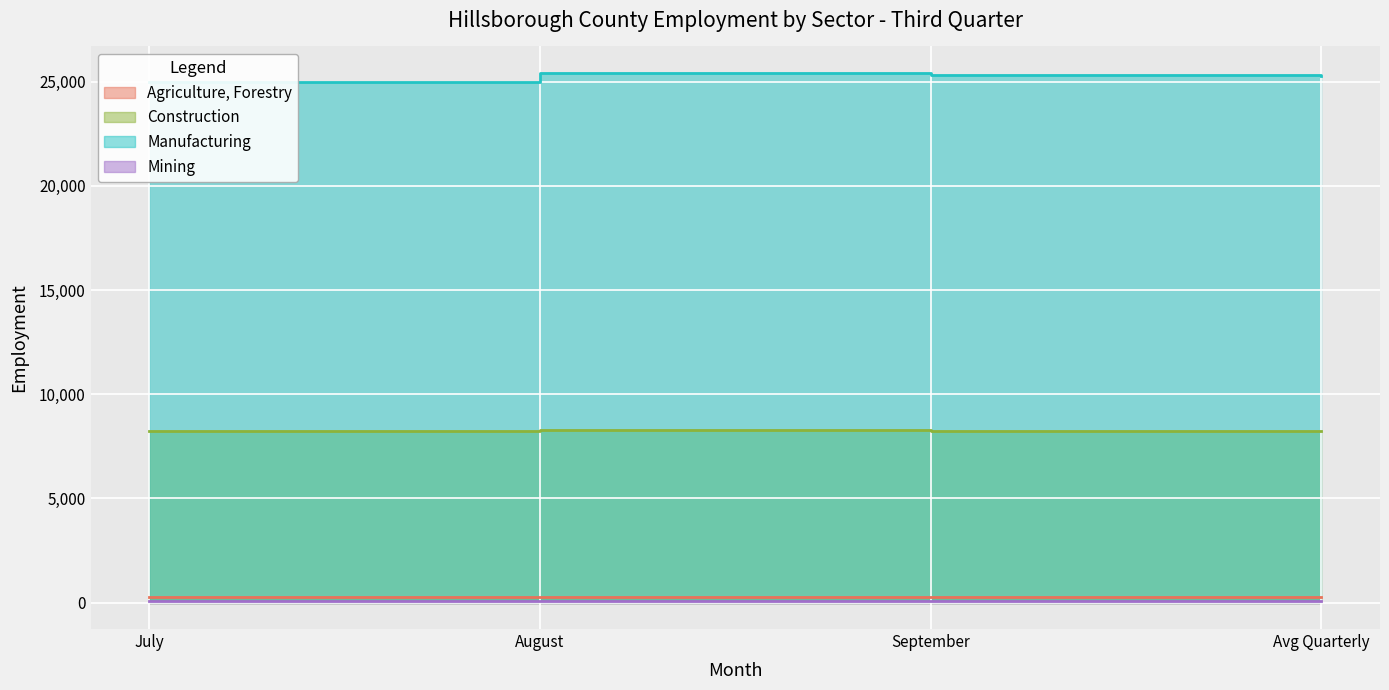

Does the chart display data point markers on the line(s)?

No